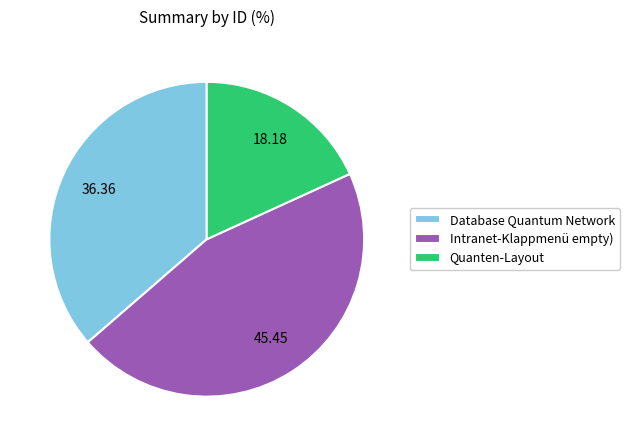

Do Intranet-Klappmenü empty) and Quanten-Layout together represent more than half of the pie?

Yes